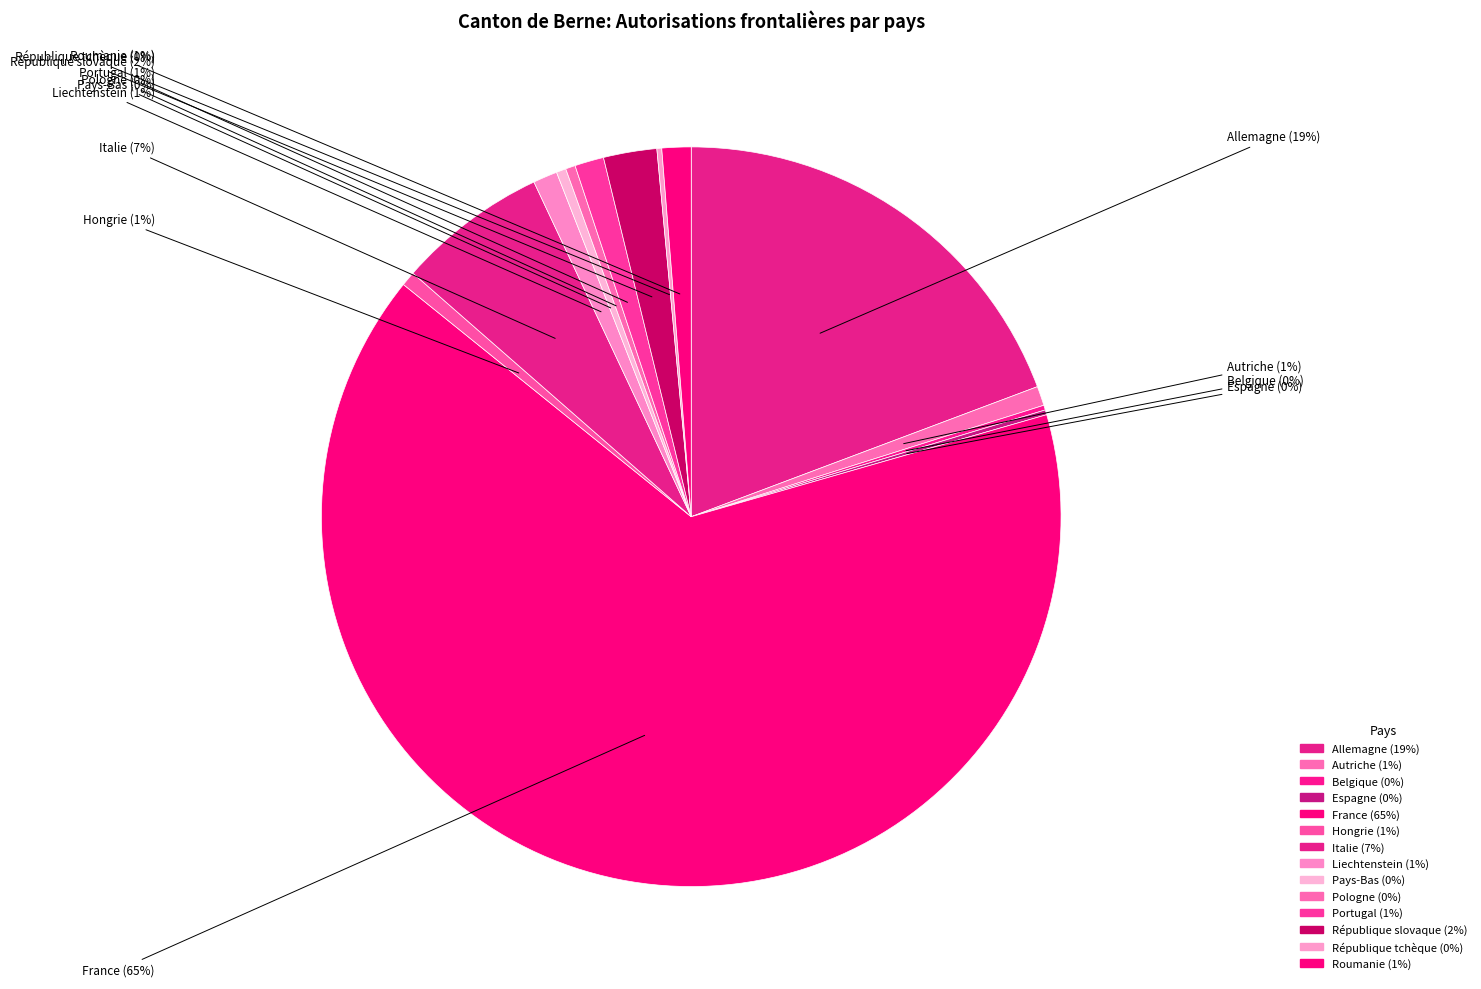

The France slice represents 72% of the pie. True or false?

False